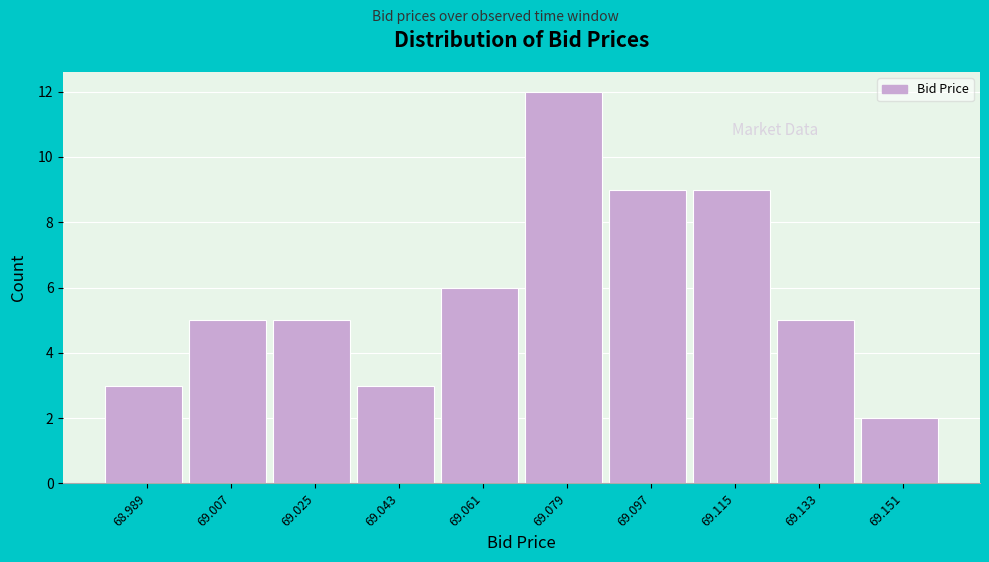

Reading left to right, transcribe this chart: for each bar, give the range it covers on the x-axis and its height. The values are not printed on the chart, so give them approximately, as read against the axis.

68.980 to 68.998: 3
68.998 to 69.016: 5
69.016 to 69.034: 5
69.034 to 69.052: 3
69.052 to 69.070: 6
69.070 to 69.088: 12
69.088 to 69.106: 9
69.106 to 69.124: 9
69.124 to 69.142: 5
69.142 to 69.160: 2